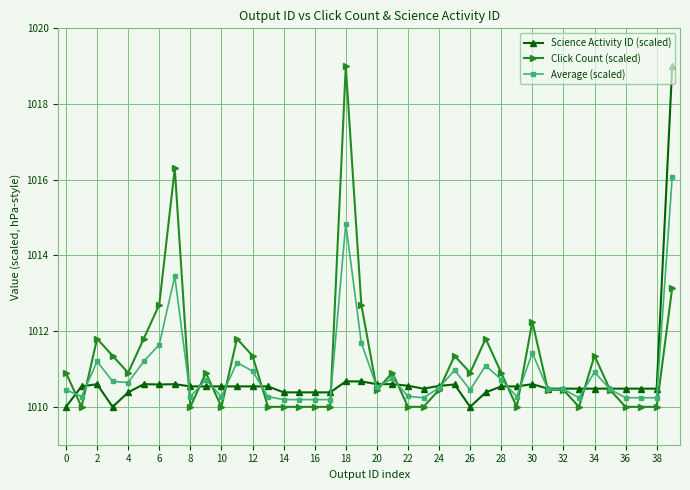

What are all the series names shown in the legend?

Science Activity ID (scaled), Click Count (scaled), Average (scaled)